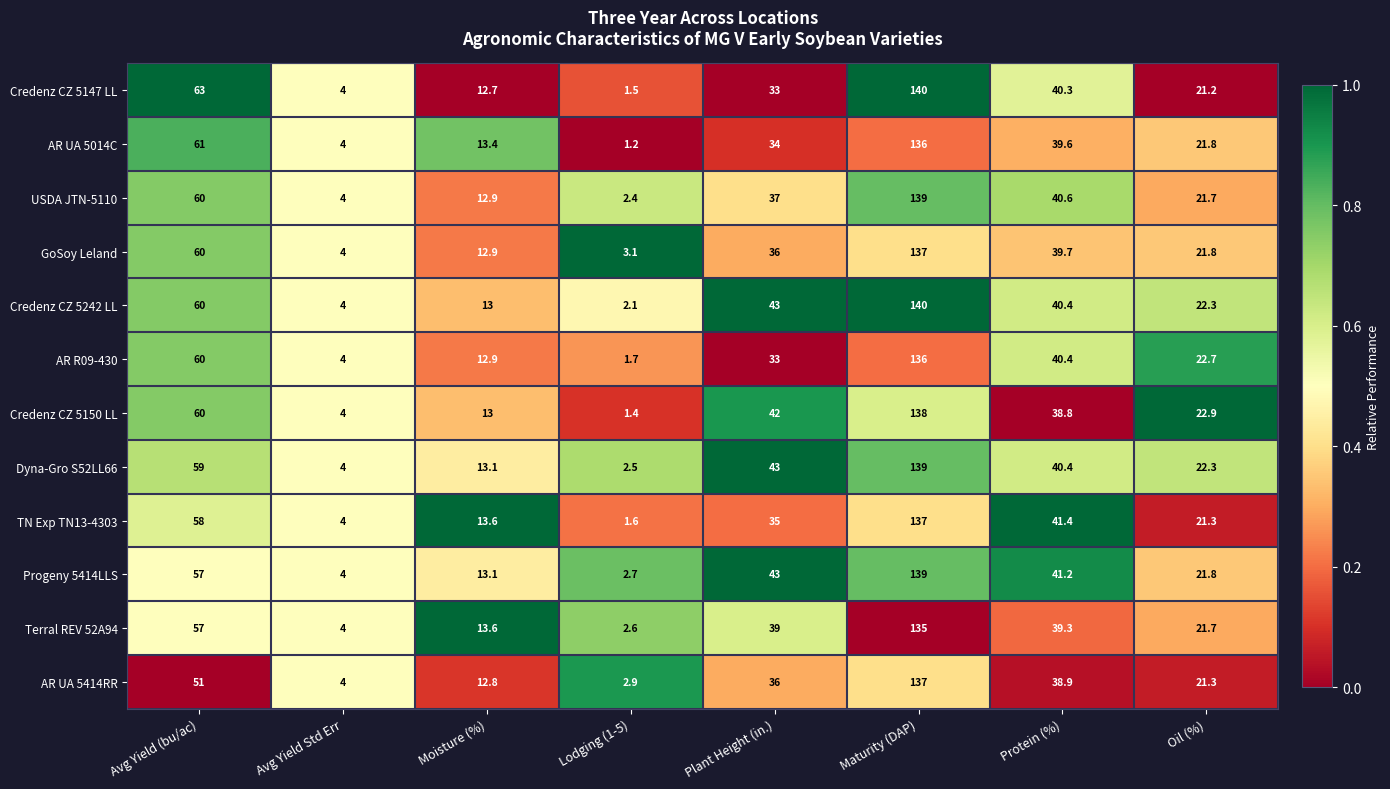

How many categories are shown in the chart?

8